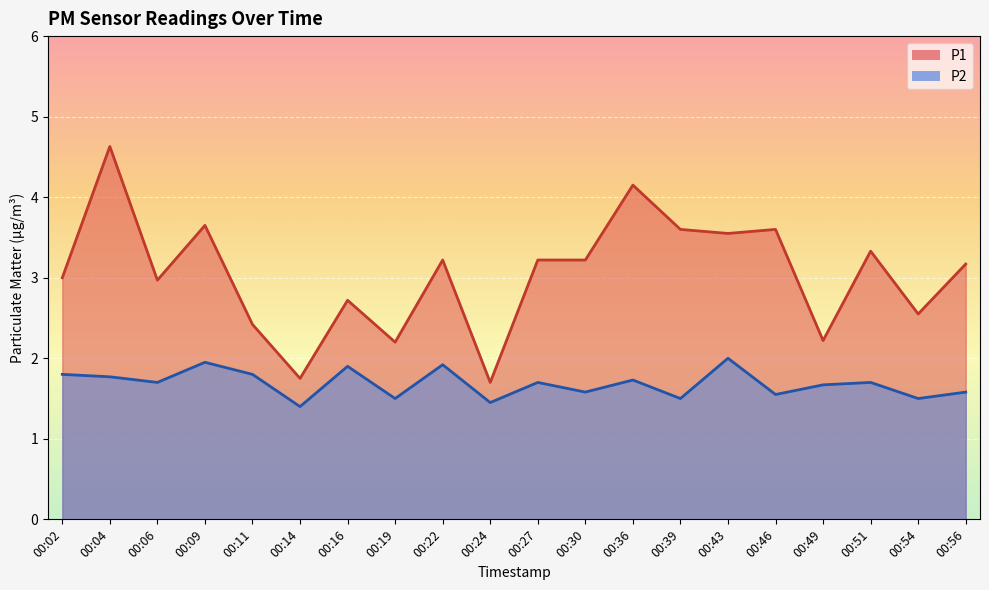

At which category does the chart reach its minimum across all series?

00:14